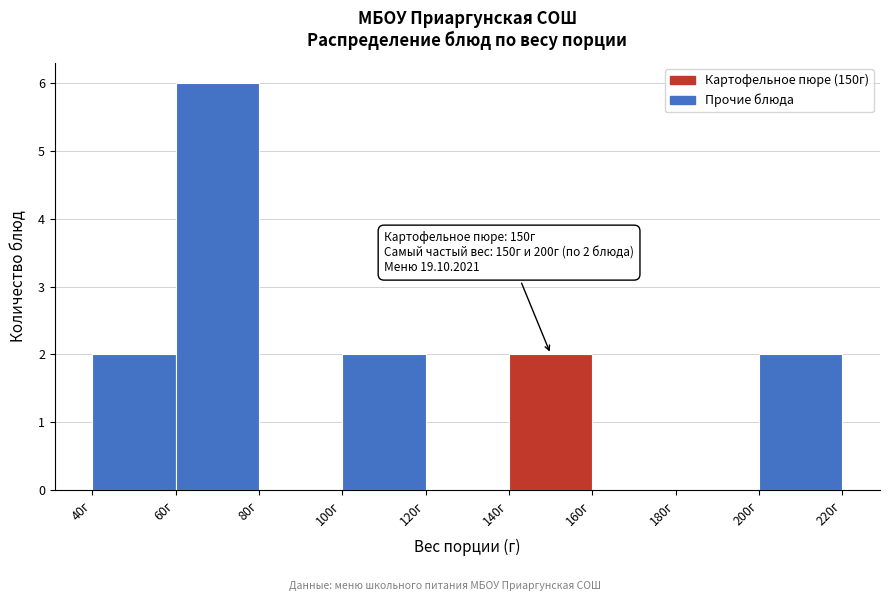

Which range on the x-axis has the tallest bar?

60 to 80